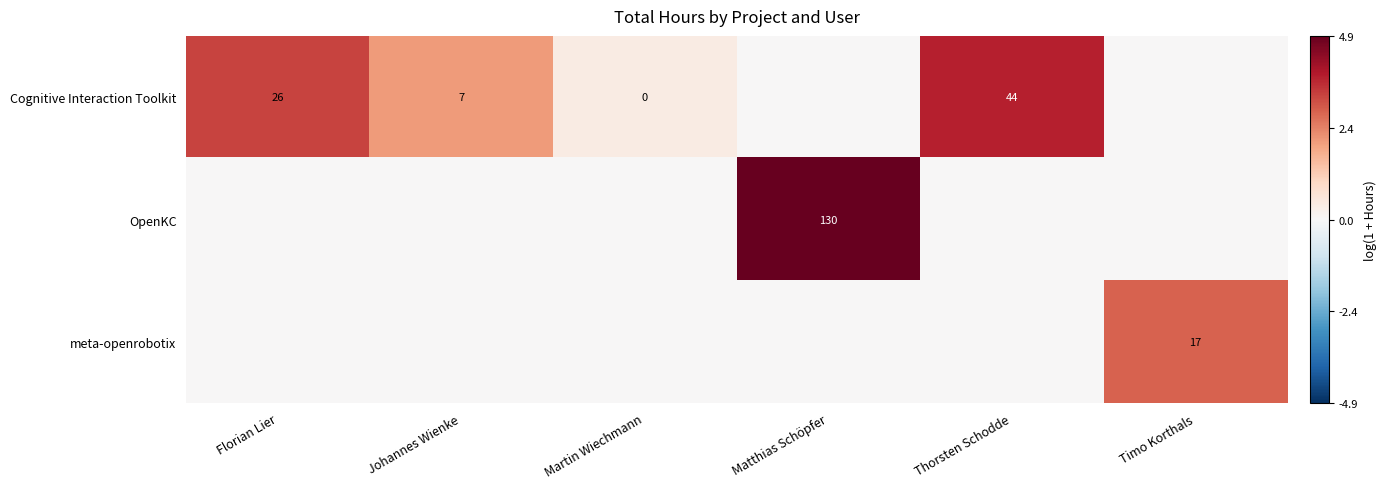

Is it true that OpenKC equals 130.0 at Matthias Schöpfer?

True